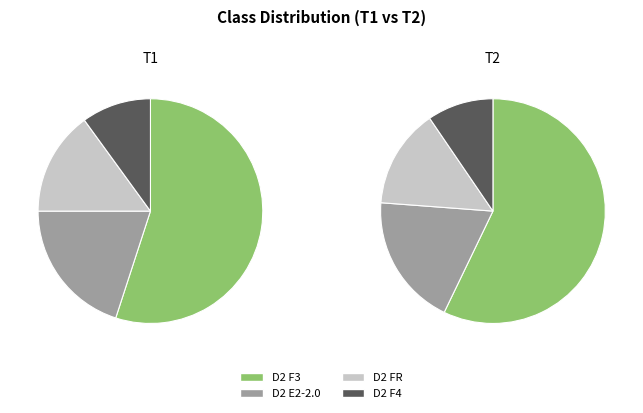

How much of the chart is everything except D2 F3?

45.0%